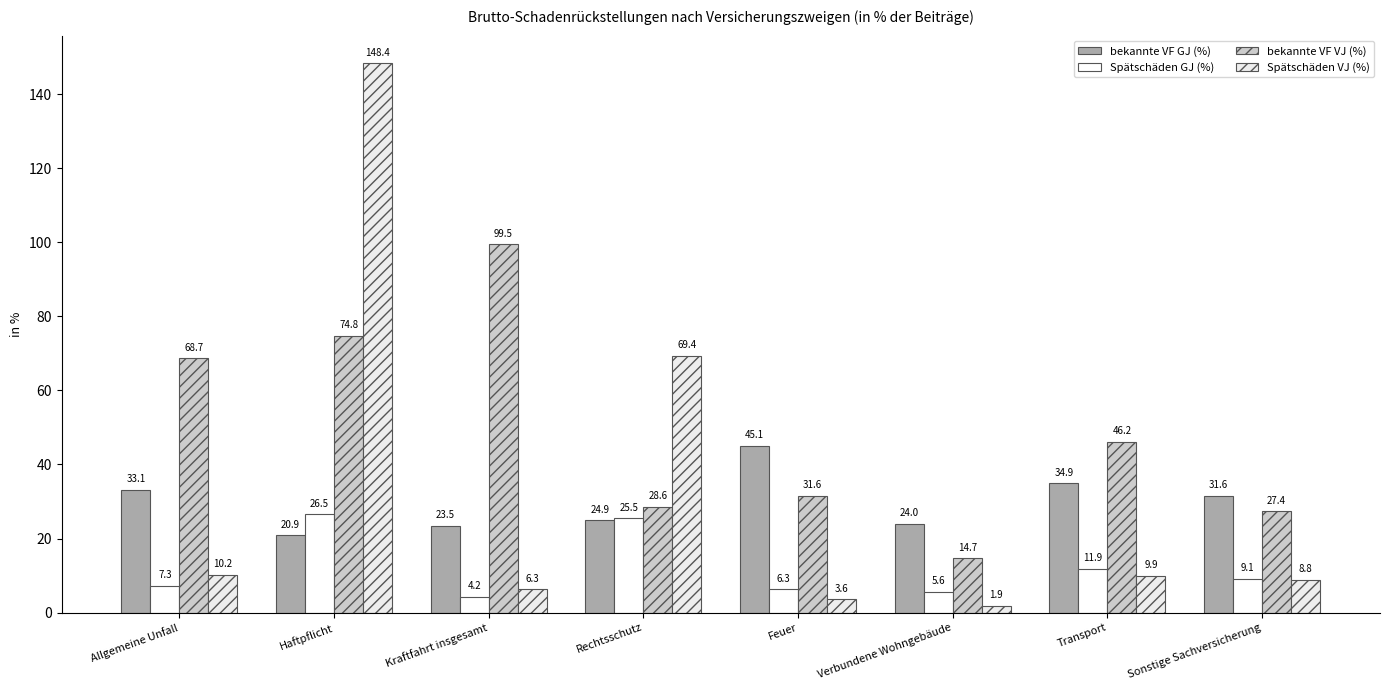

Between Sonstige Sachversicherung and Kraftfahrt insgesamt, which is larger?

Sonstige Sachversicherung